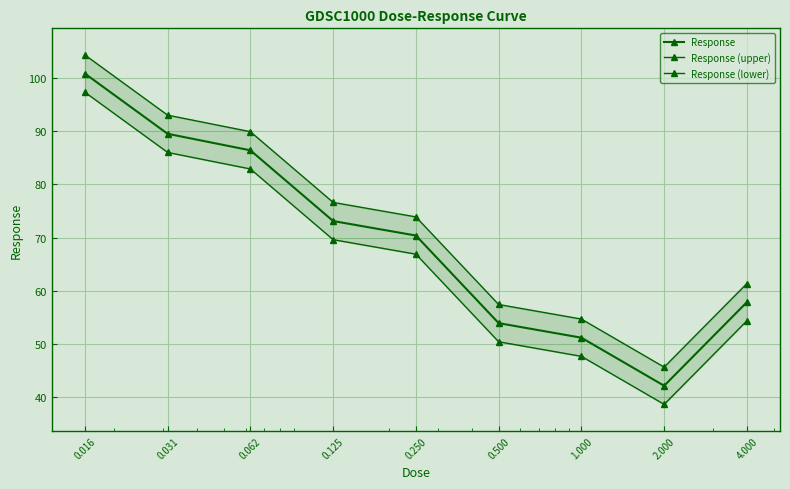

True or false: Response has a value of 53.9 at 0.500.

True